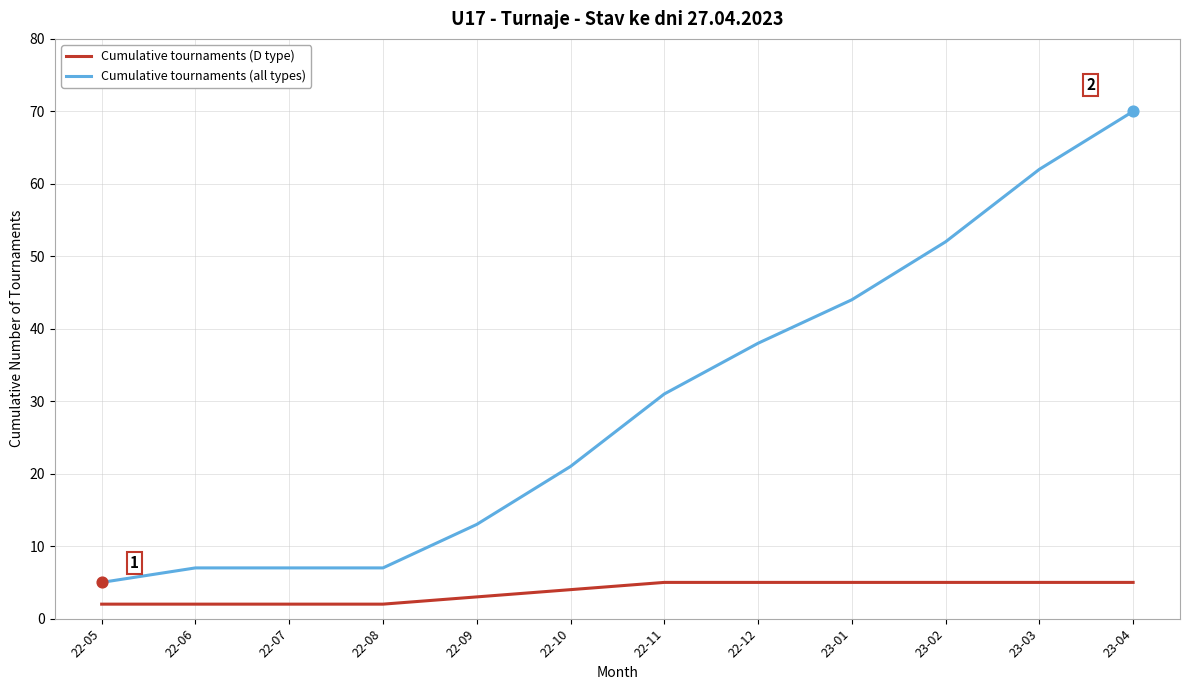

Is the value of Cumulative tournaments (all types) at 23-04 greater than the value of Cumulative tournaments (D type) at 22-07?

Yes